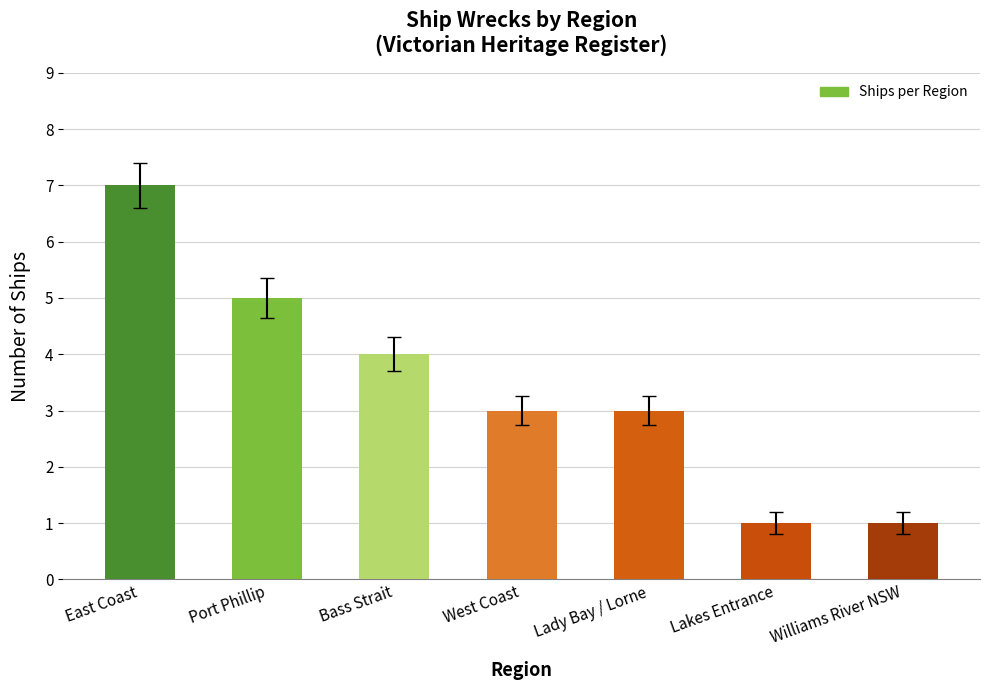

What is the greatest value displayed?

7